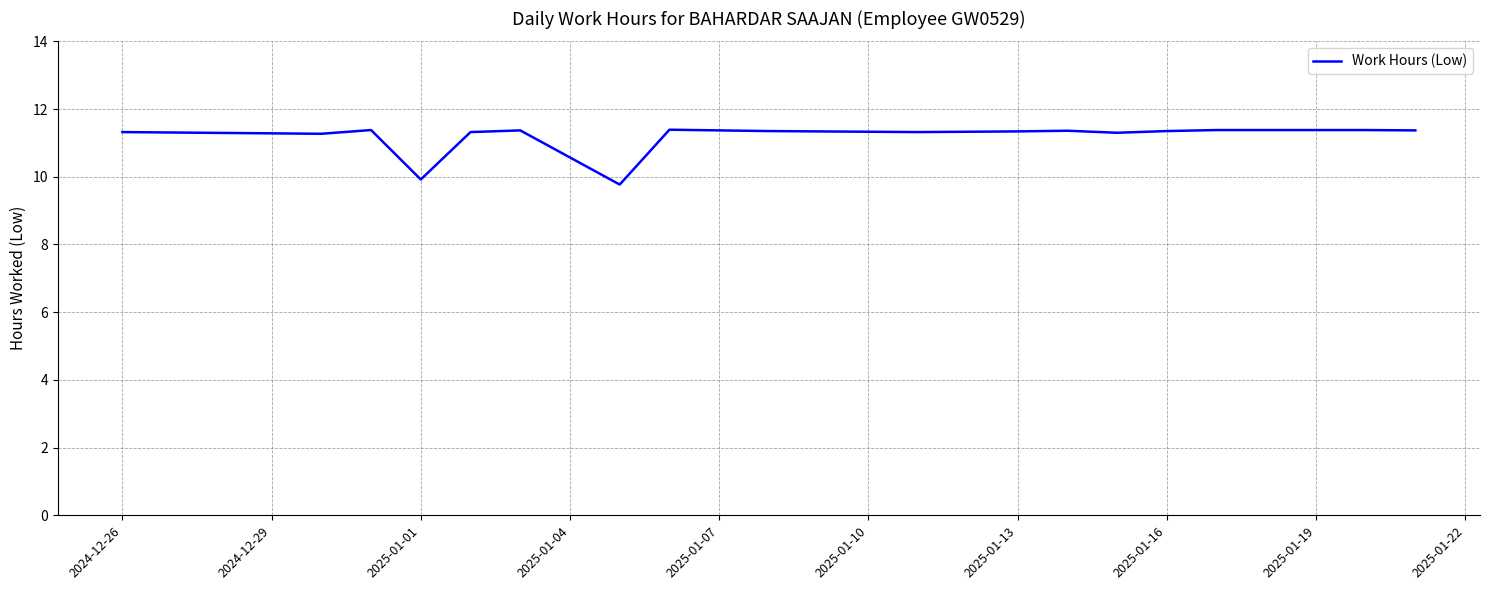

Count the number of values greater than 11.

15